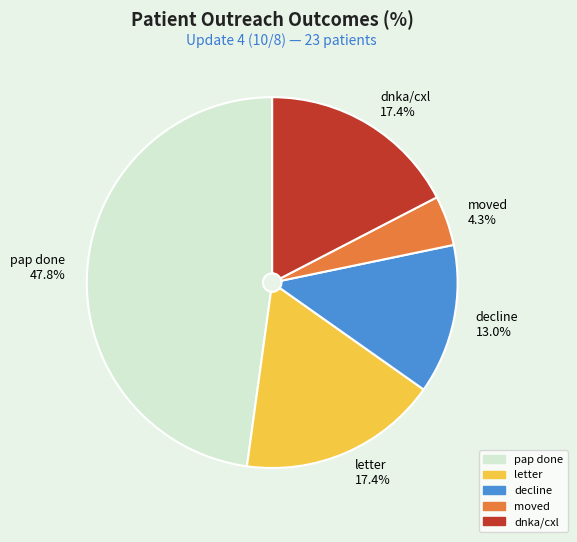

What is the smallest slice in the pie chart?

moved